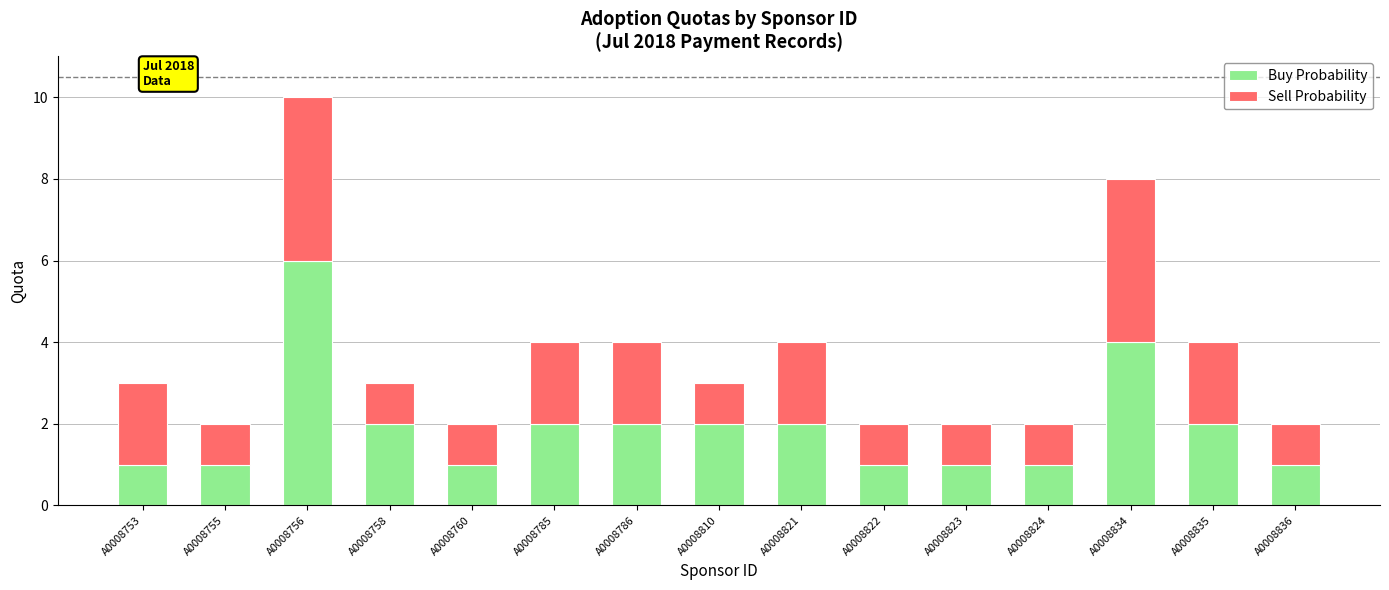

Reading left to right, list the values for the Buy Probability series.

A0008753=1	A0008755=1	A0008756=6	A0008758=2	A0008760=1	A0008785=2	A0008786=2	A0008810=2	A0008821=2	A0008822=1	A0008823=1	A0008824=1	A0008834=4	A0008835=2	A0008836=1